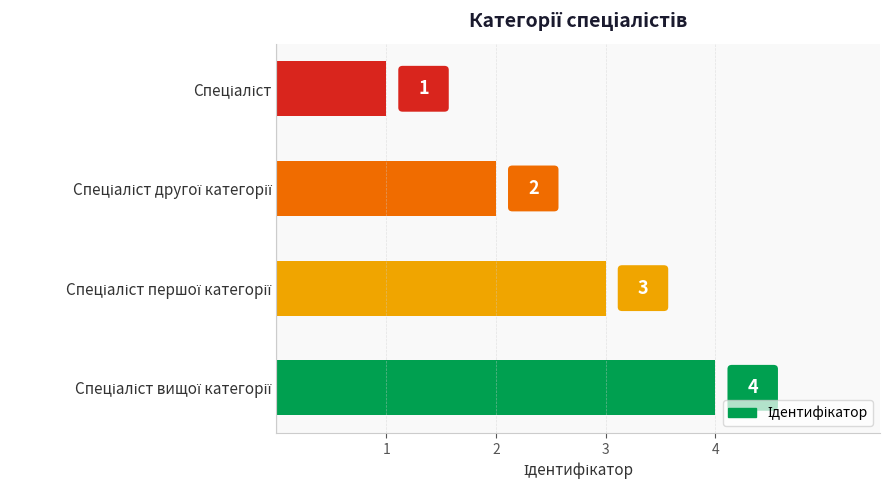

What is the maximum value shown in the chart?

4